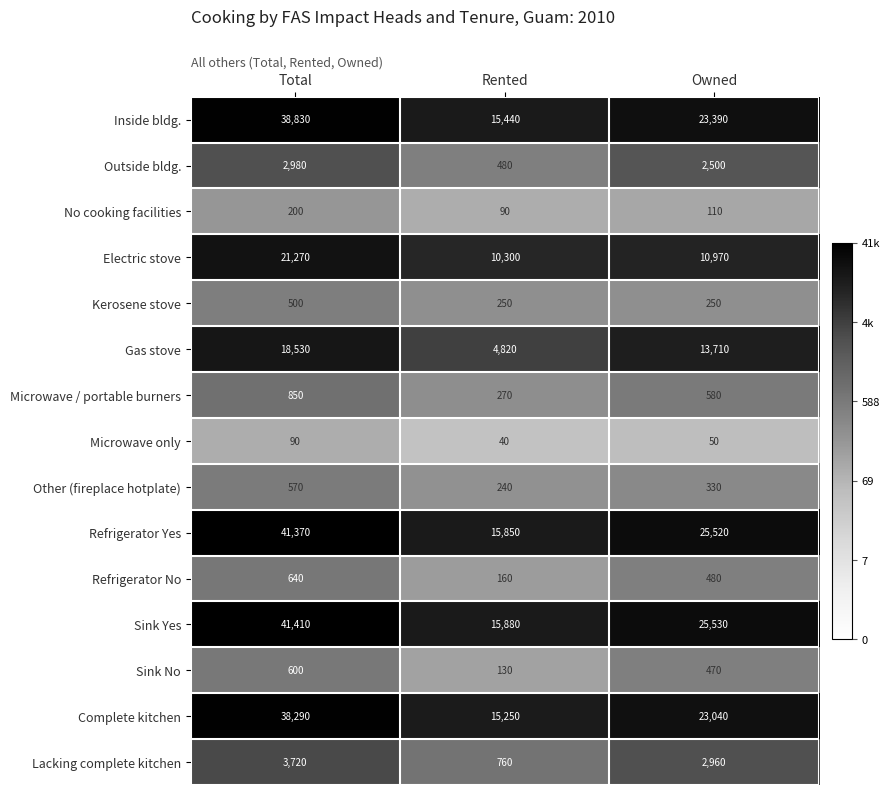

Rank the series by their maximum value, from highest to lowest.

Sink Yes, Refrigerator Yes, Inside bldg., Complete kitchen, Electric stove, Gas stove, Lacking complete kitchen, Outside bldg., Microwave / portable burners, Refrigerator No, Sink No, Other (fireplace hotplate), Kerosene stove, No cooking facilities, Microwave only